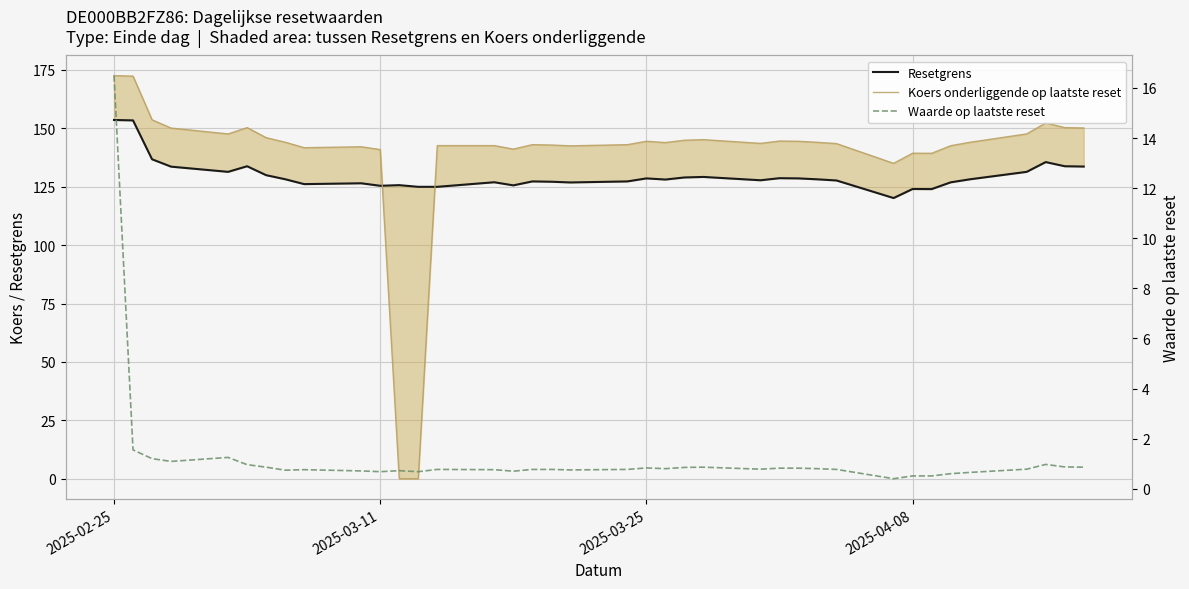

Which category has the highest value across all series?

2025-02-25